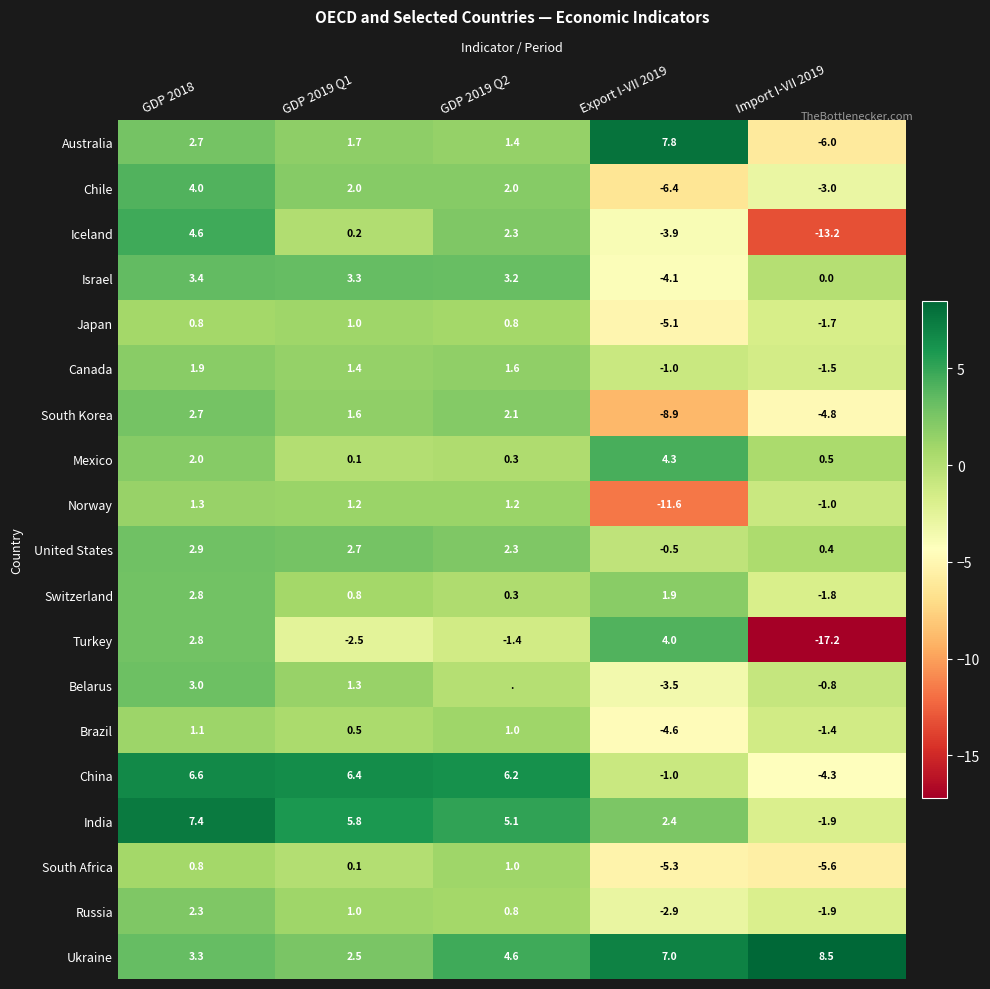

The value of Iceland at GDP 2018 is 0.9. True or false?

False